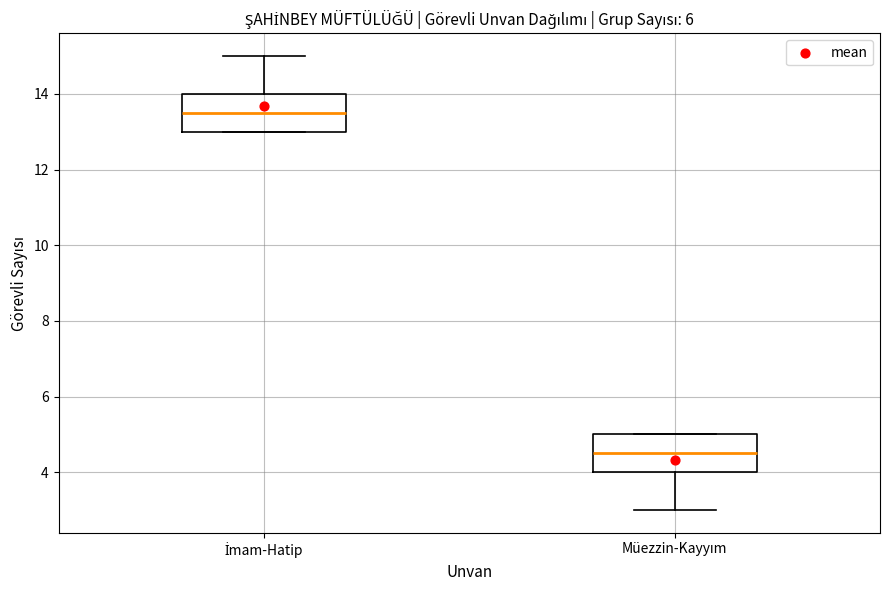

Where is the upper edge of the box for Müezzin-Kayyım on the y-axis? The values are not printed on the chart, so give them approximately, as read against the axis.

5.0